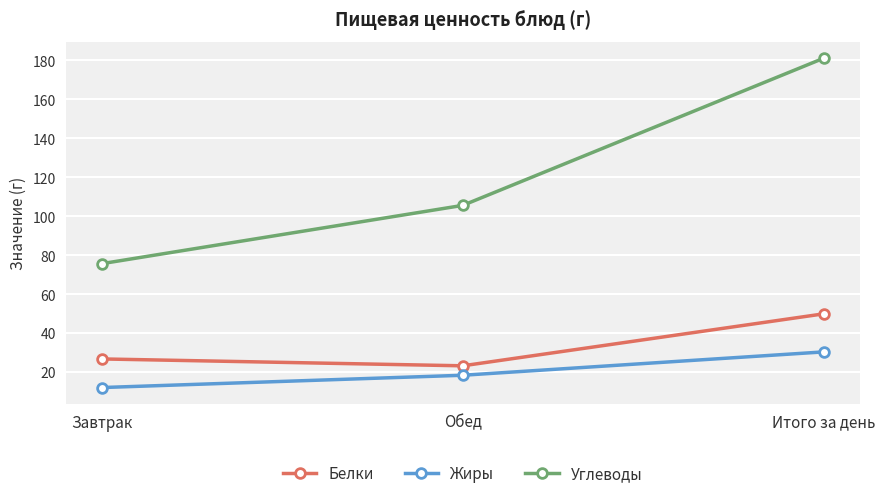

Which series has the widest spread of values?

Углеводы